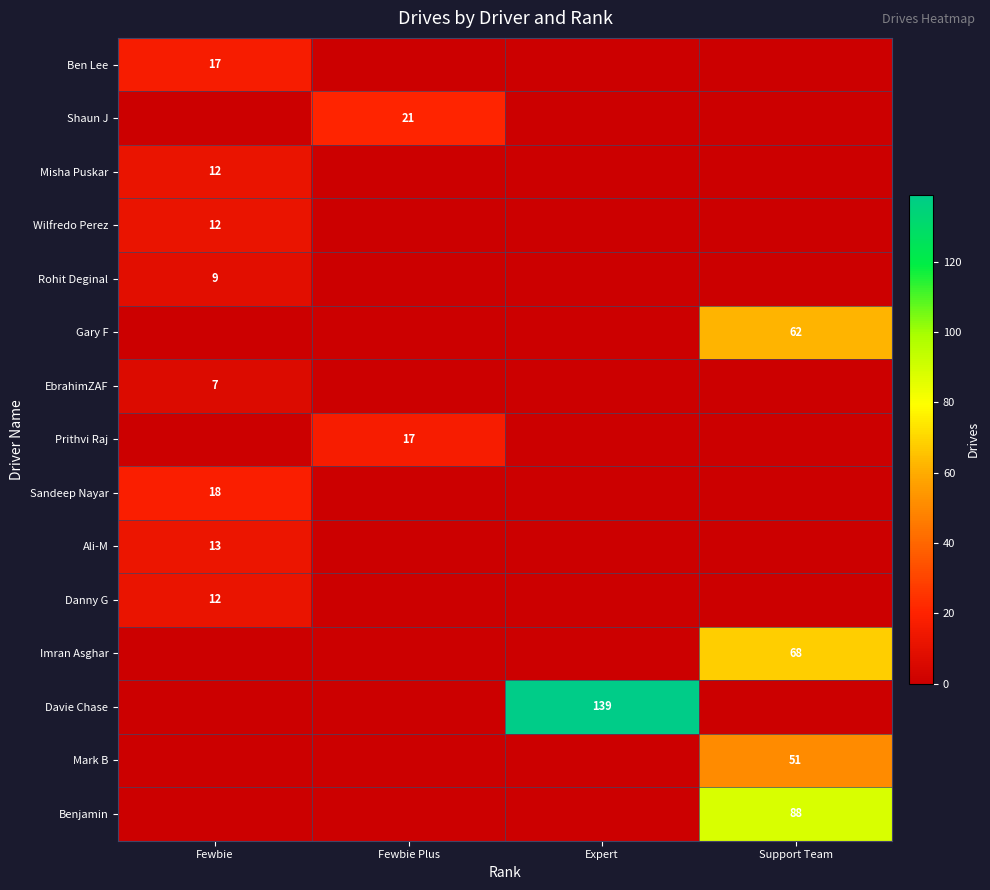

Between Fewbie Plus and Expert, which is larger?

Fewbie Plus